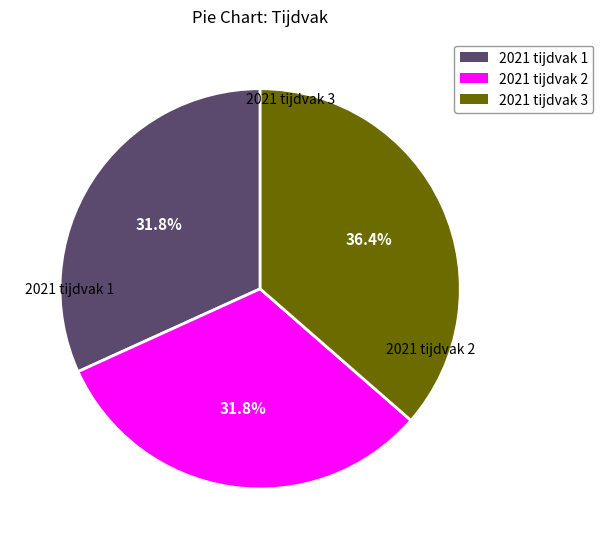

What percentage is NOT represented by 2021 tijdvak 1?

68.2%